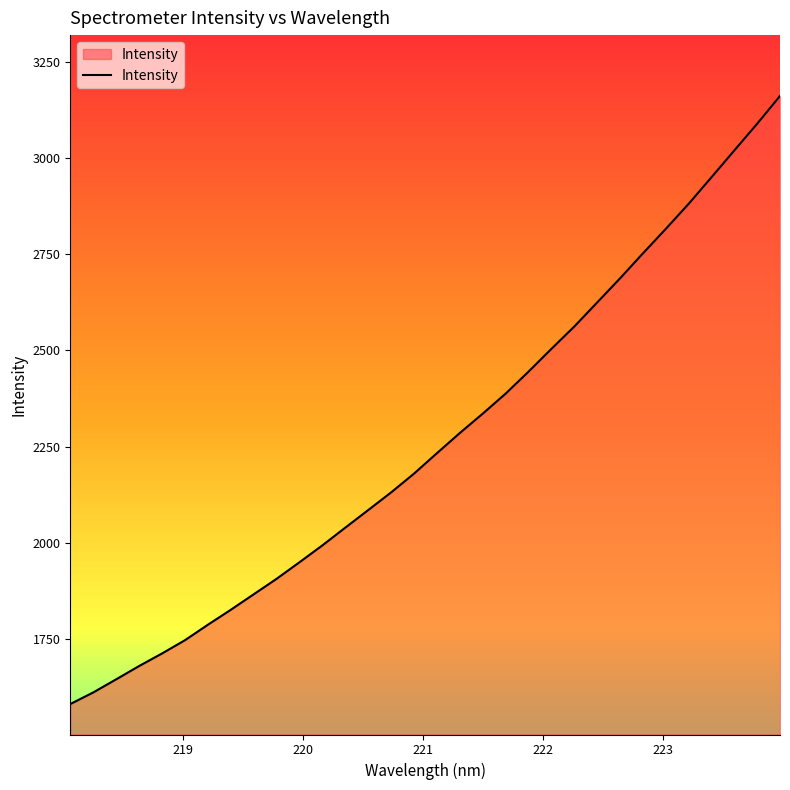

What is the minimum value shown in the chart?

1581.3